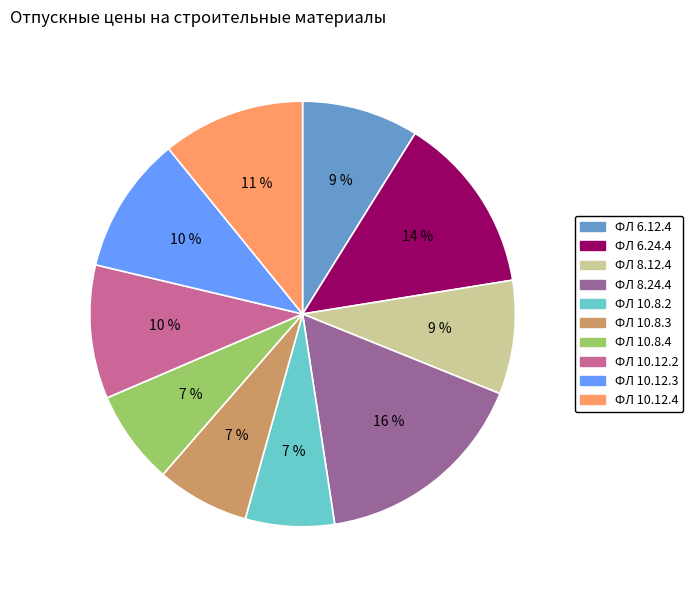

To the nearest percent, what is the difference between the ФЛ 8.12.4 and ФЛ 10.8.3 slice percentages?

2%